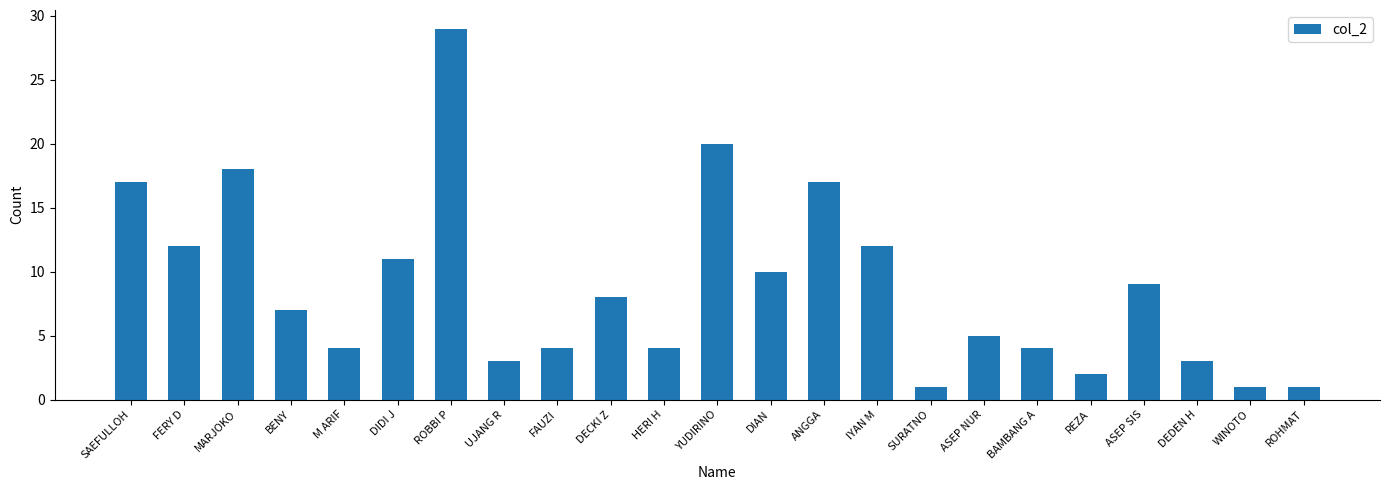

The value at ANGGA is 17. True or false?

True